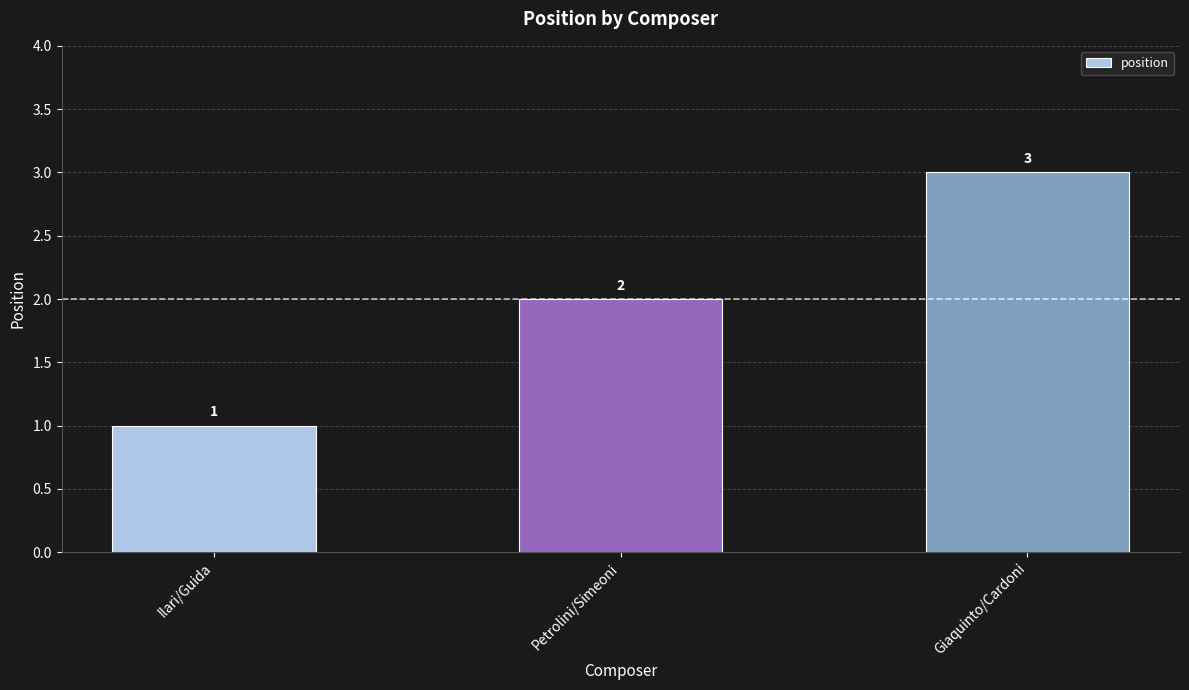

What is the minimum value shown in the chart?

1